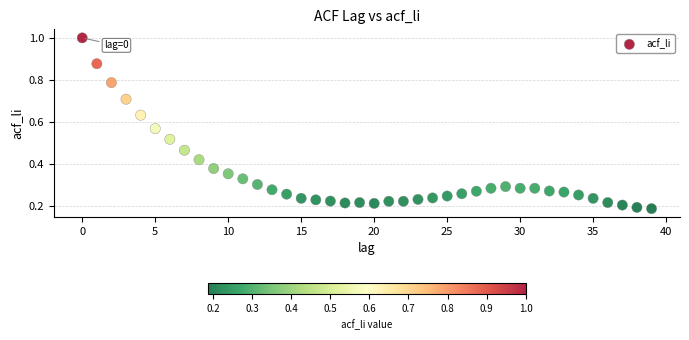

How many points are shown in the scatter plot?

40